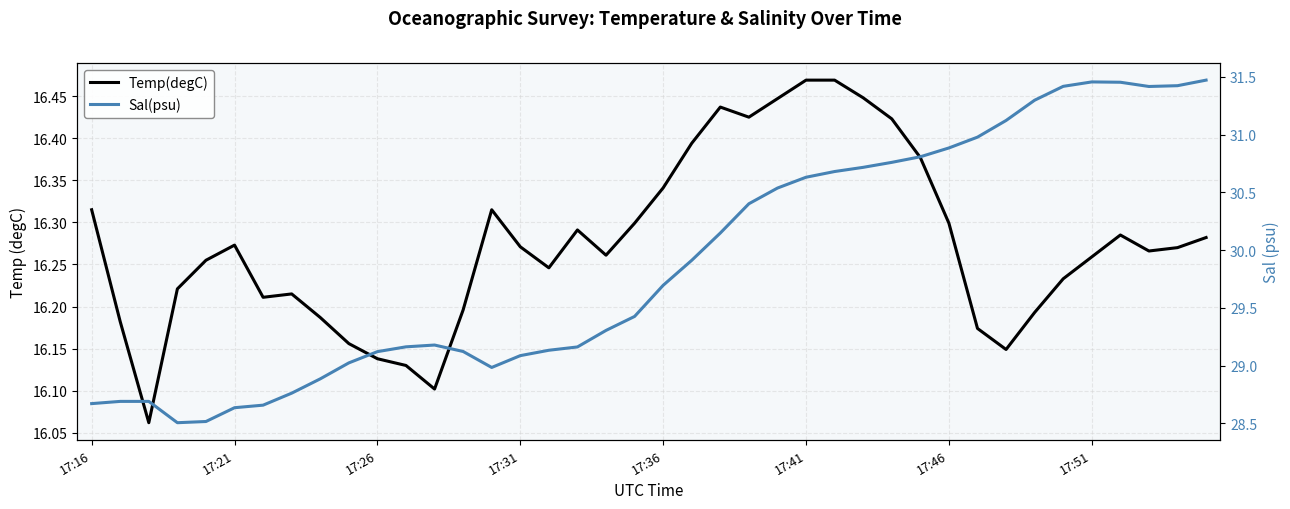

What is the difference between the second highest and second lowest values in the Sal(psu) series?

2.9